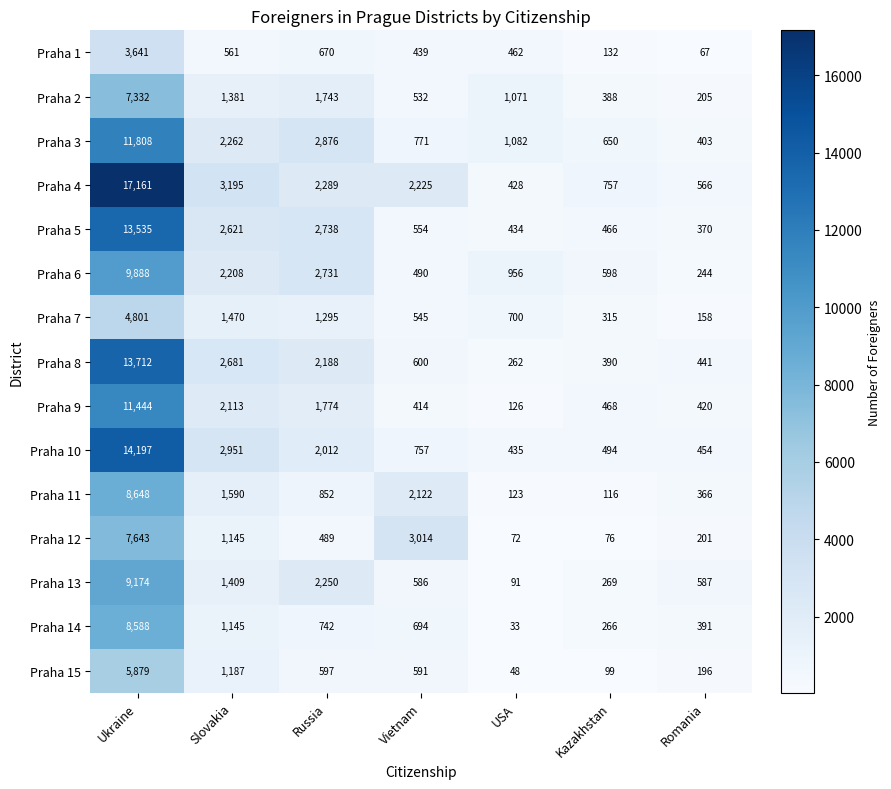

What is the smallest value displayed?

33